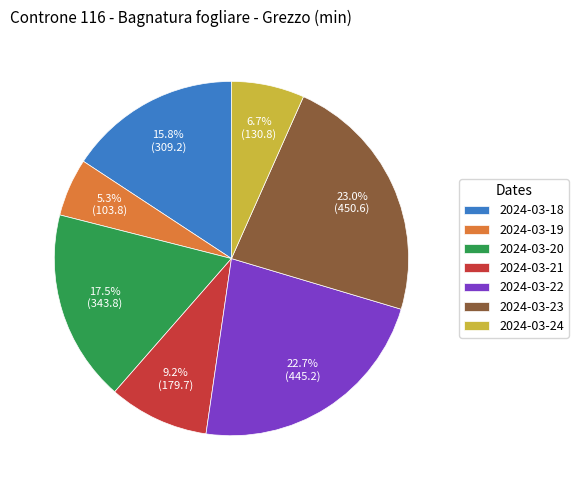

What is the smallest slice in the pie chart?

2024-03-19